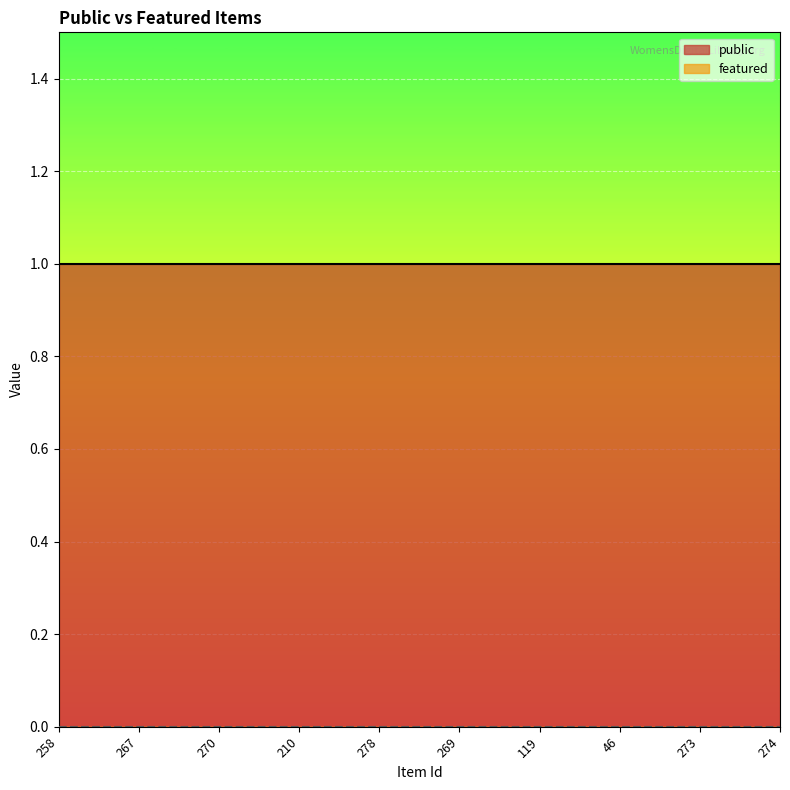

At which category is the sum across all series the highest?

258